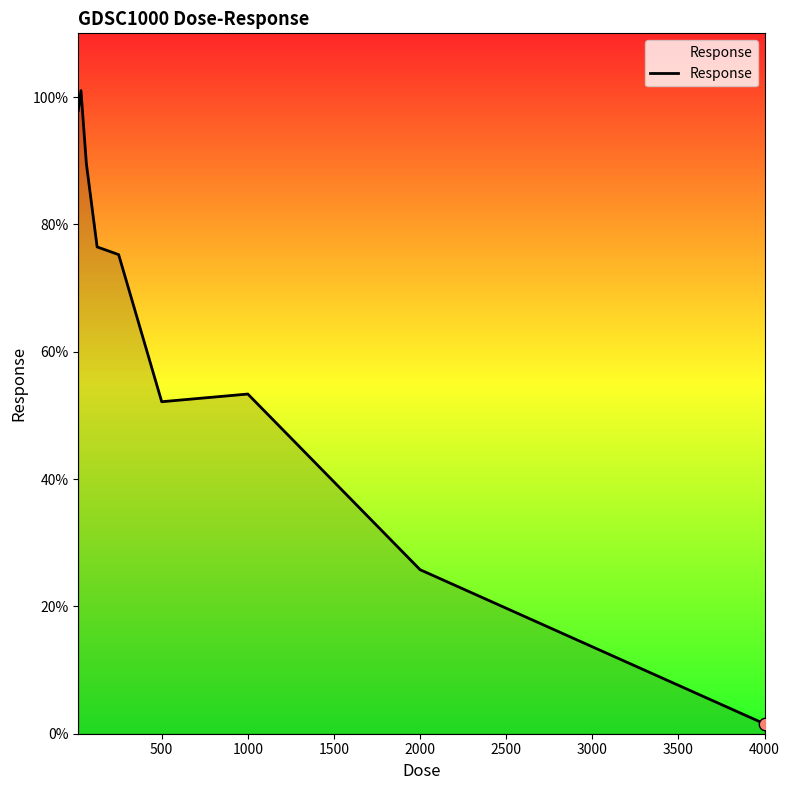

What is the difference between the maximum and minimum values?

99.5